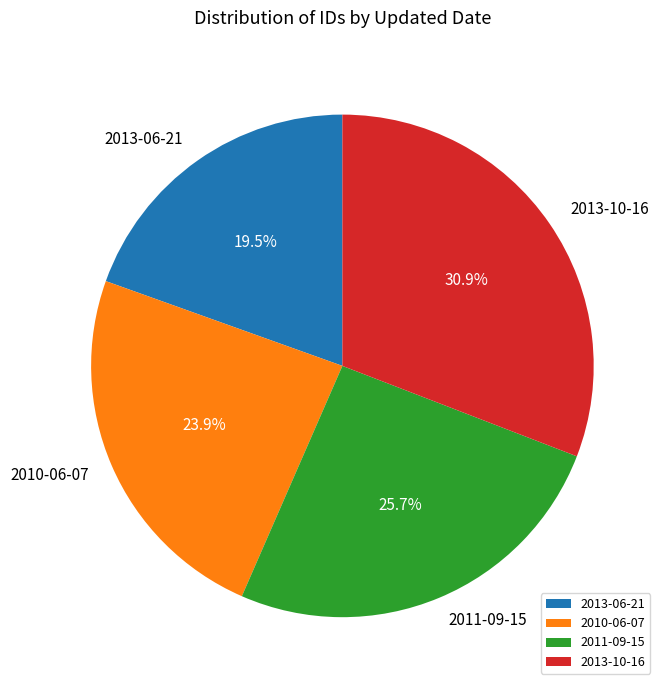

What percentage do 2011-09-15 and 2010-06-07 together represent?

49.6%